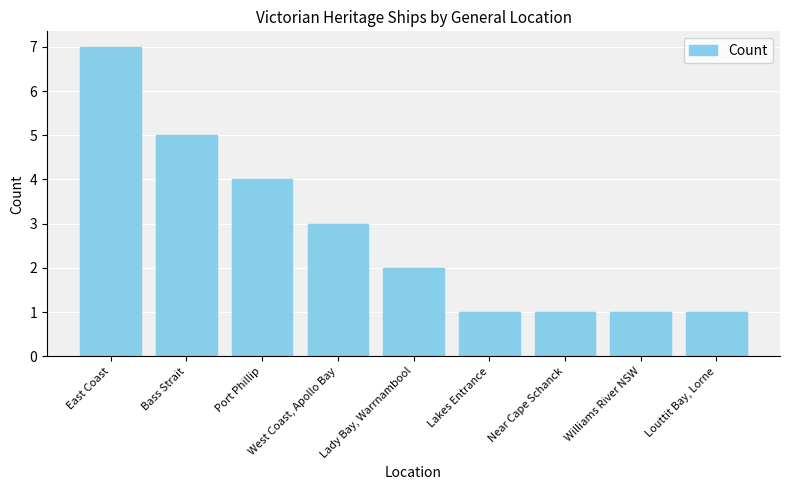

At which label is the value closest to 4?

Port Phillip